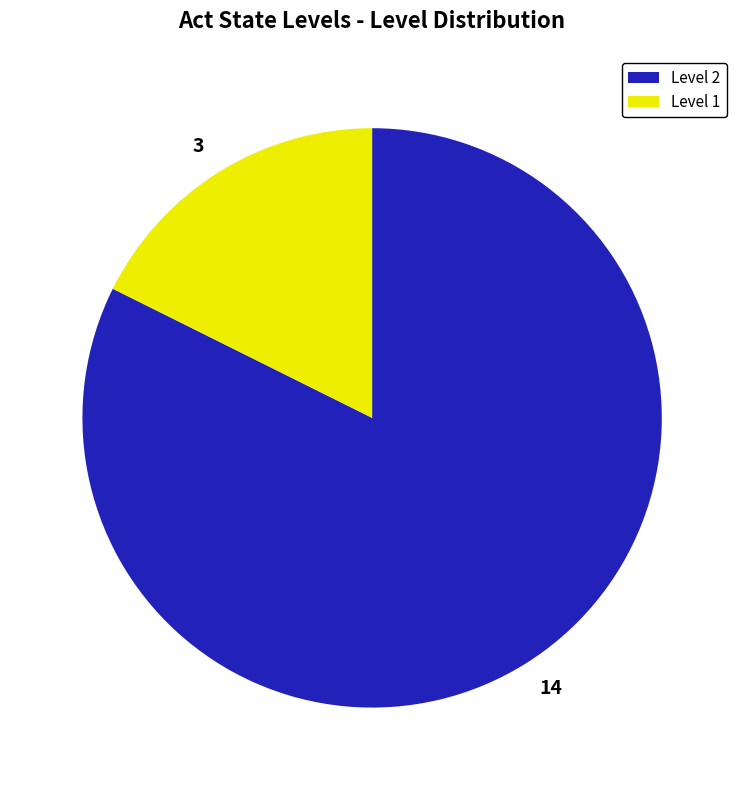

Which has a higher value, 3 or 14?

14